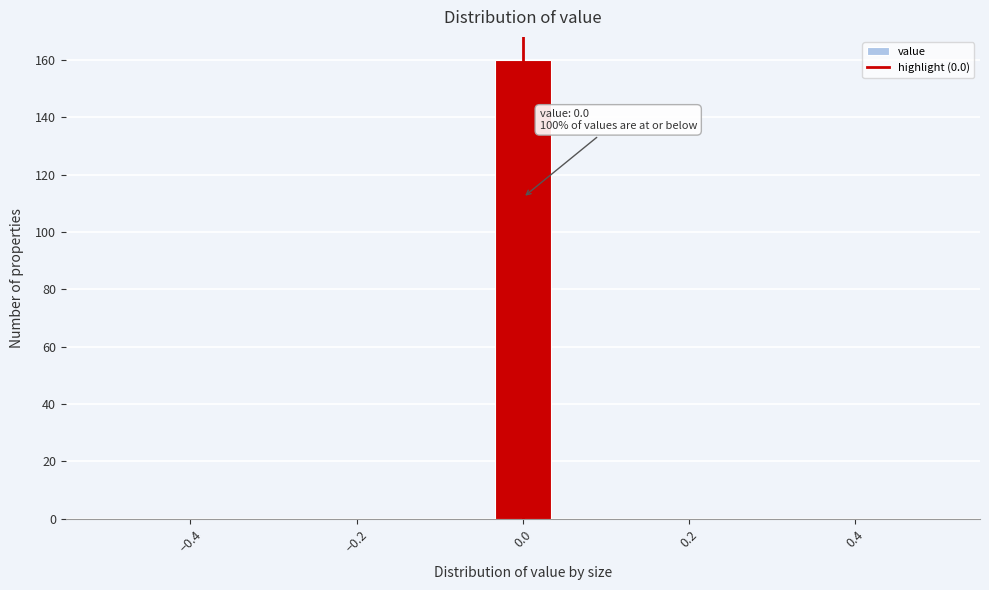

Read against the x-axis, roughly where is the centre of the tallest bar?

0.00